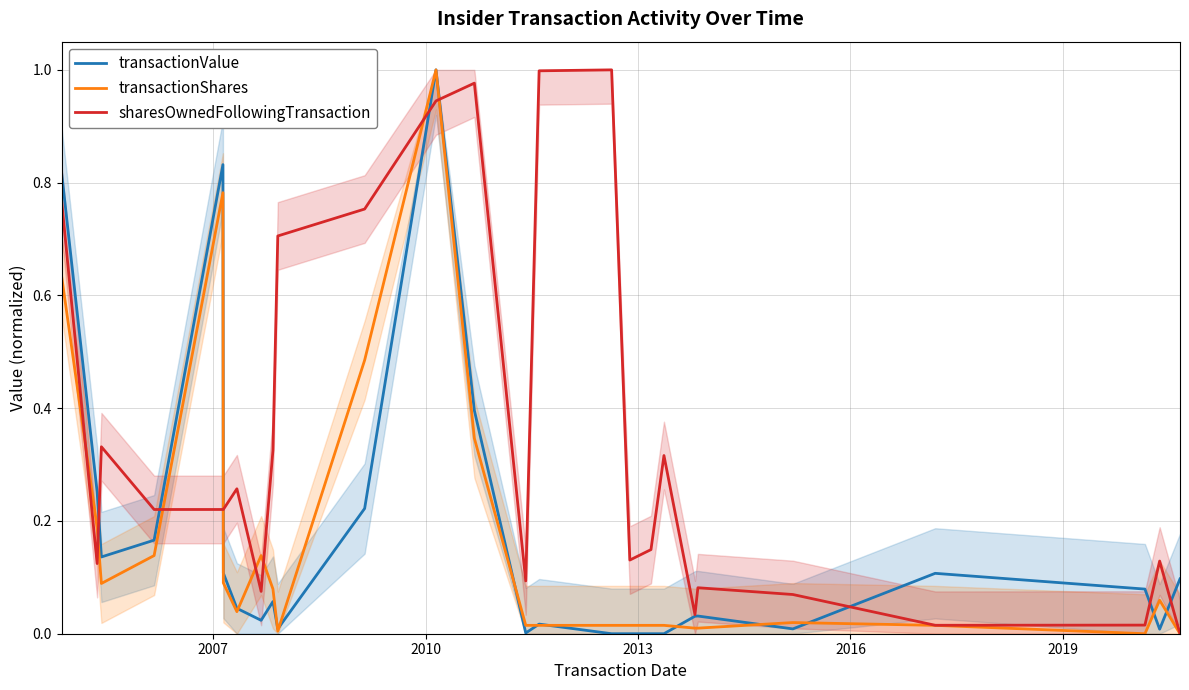

Does the chart have visible grid lines?

Yes